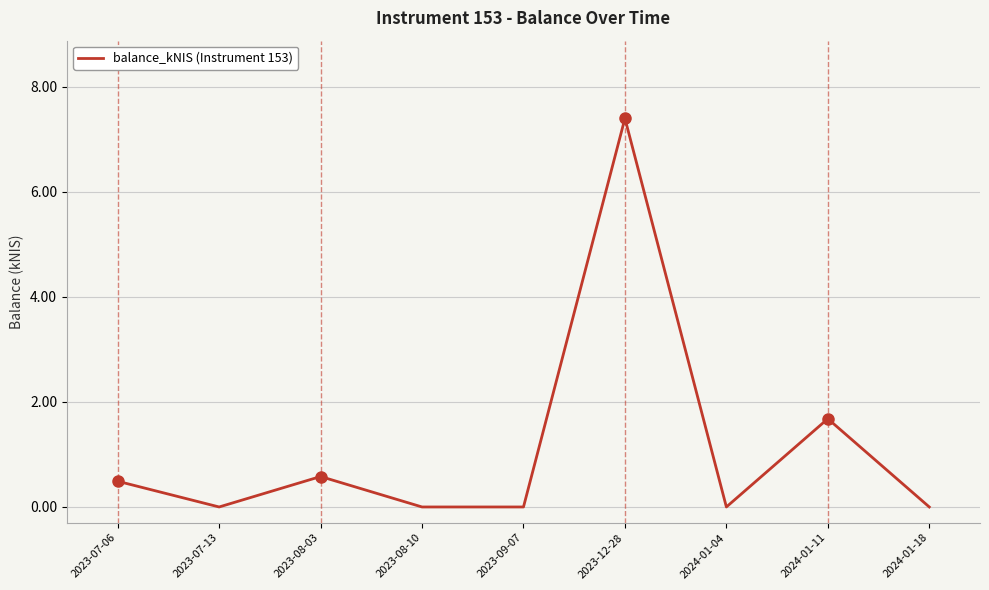

How many interior local peaks (higher than both neighbors) does the data have?

3